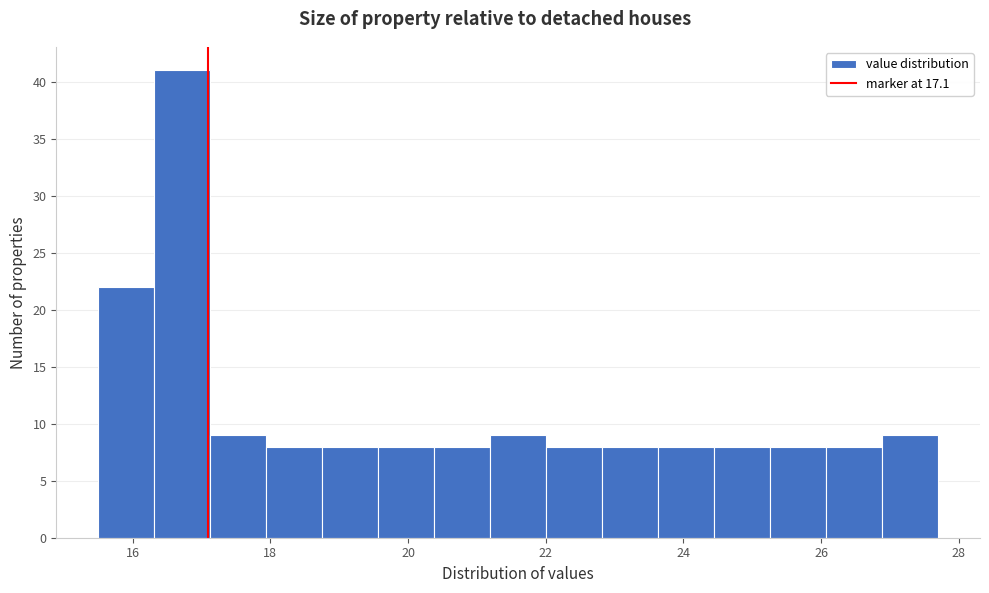

Reading left to right, transcribe this chart: for each bar, give the range it covers on the x-axis and its height. Neither the bar edges nor the heights are printed on the chart, so give them approximately, as read against the axes.

15.6 to 16.4: 22
16.4 to 17.2: 41
17.2 to 18.0: 9
18.0 to 18.8: 8
18.8 to 19.6: 8
19.6 to 20.4: 8
20.4 to 21.2: 8
21.2 to 22.0: 9
22.0 to 22.8: 8
22.8 to 23.6: 8
23.6 to 24.4: 8
24.4 to 25.2: 8
25.2 to 26.0: 8
26.0 to 26.8: 8
26.8 to 27.8: 9